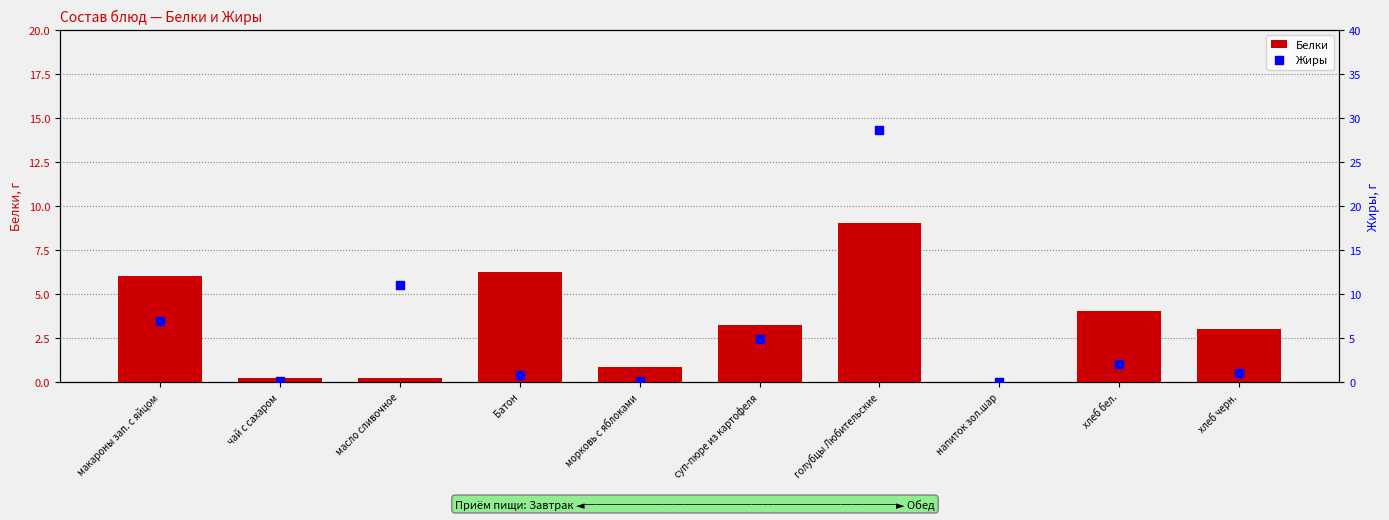

At which category is the sum across all series the highest?

голубцы Любительские